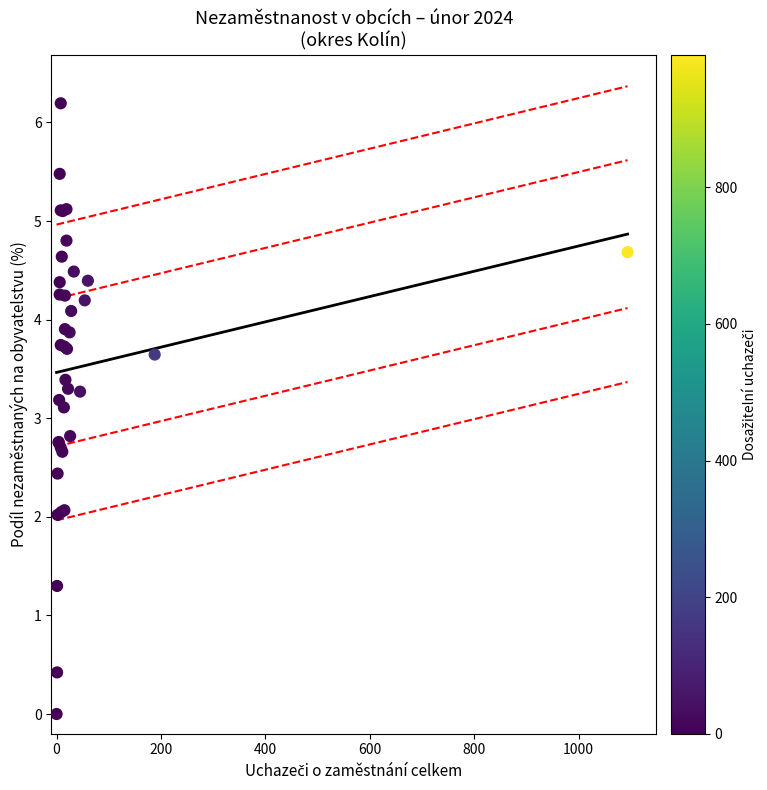

What Y value in the scatter plot is closest to 3?

3.1